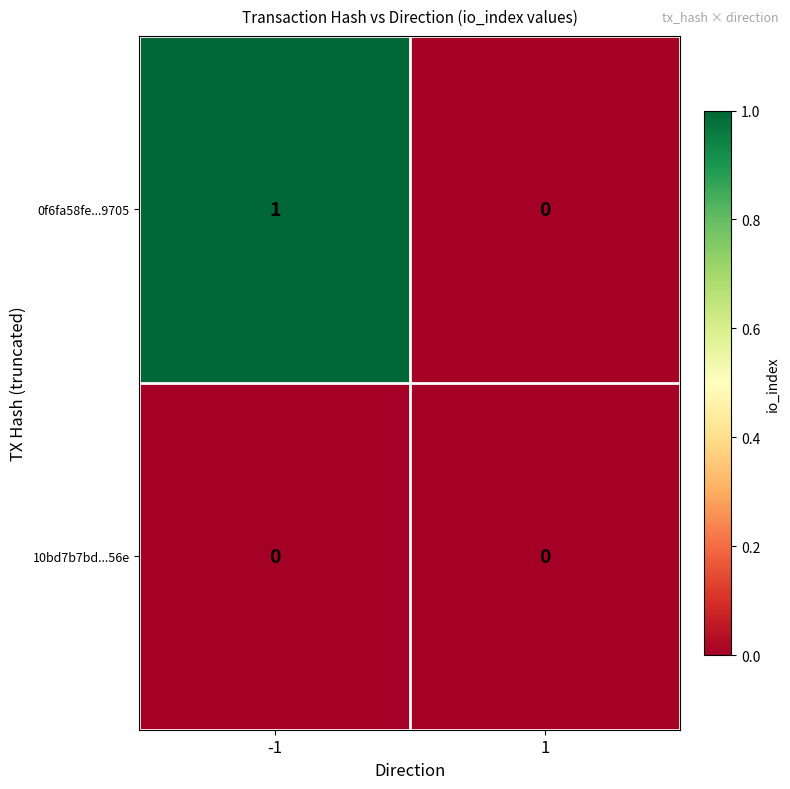

Reading left to right, list all the values displayed in this chart.

0f6fa58fe...9705: 1	0
10bd7b7bd...56e: 0	0